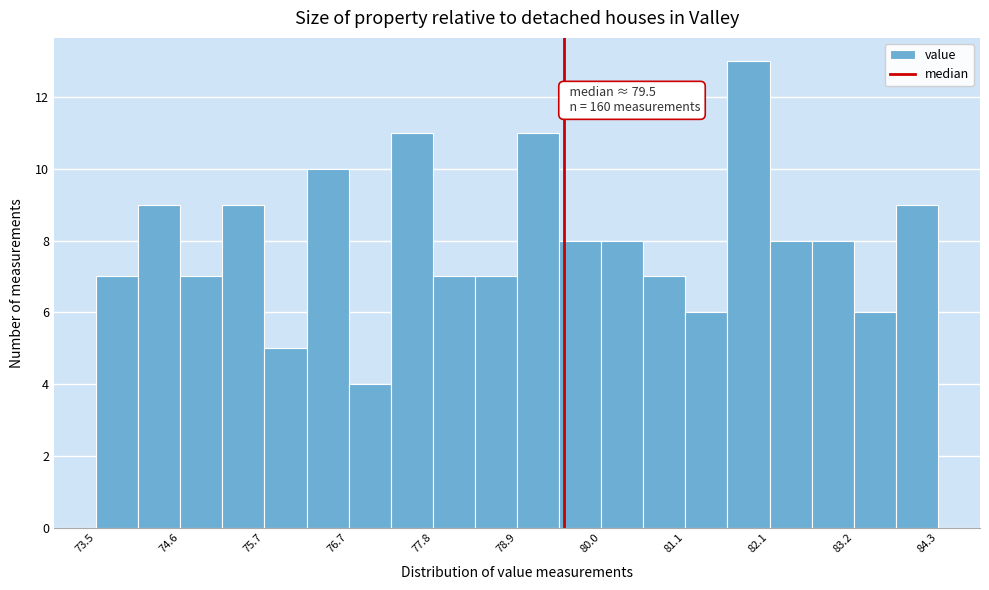

Read against the x-axis, roughly where is the centre of the tallest bar?

81.8